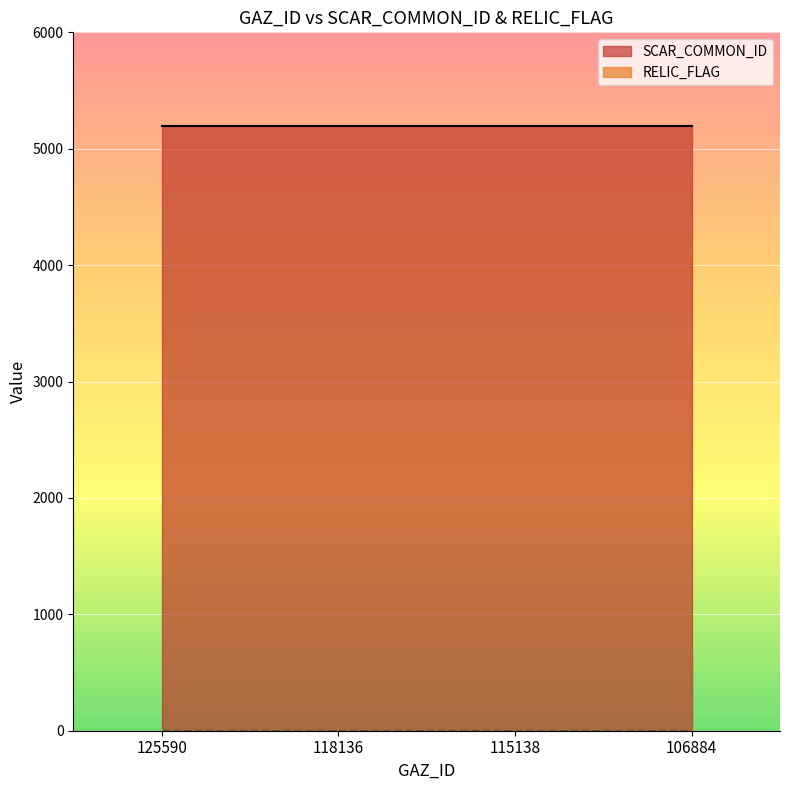

Reading left to right, transcribe all the data shown in this chart.

SCAR_COMMON_ID: 5192	5192	5192	5192
RELIC_FLAG: 0	0	0	0